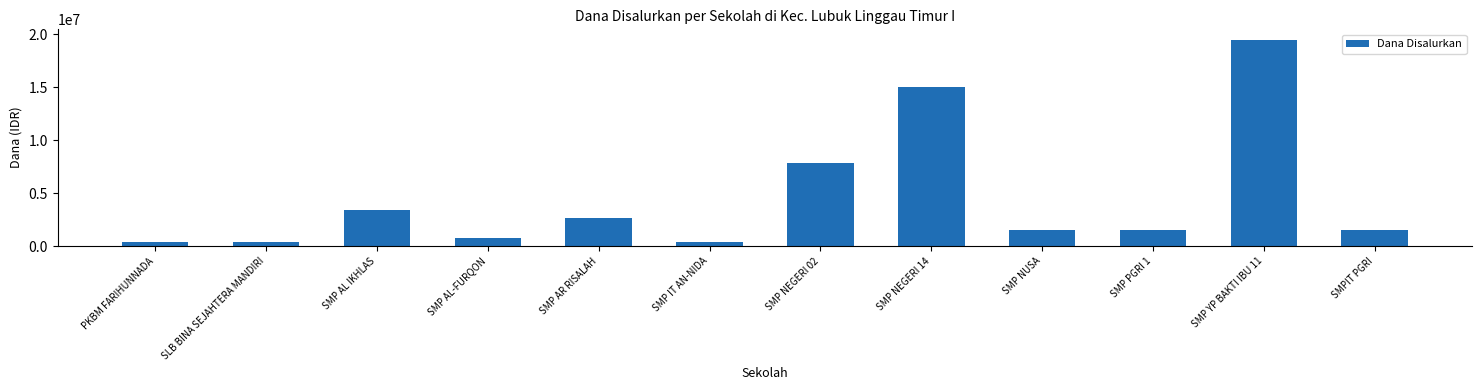

Reading left to right, what are all the values shown in this chart?

PKBM FARIHUNNADA=375000	SLB BINA SEJAHTERA MANDIRI=375000	SMP AL IKHLAS=3375000	SMP AL-FURQON=750000	SMP AR RISALAH=2625000	SMP IT AN-NIDA=375000	SMP NEGERI 02=7875000	SMP NEGERI 14=15000000	SMP NUSA=1500000	SMP PGRI 1=1500000	SMP YP BAKTI IBU 11=19500000	SMPIT PGRI=1500000